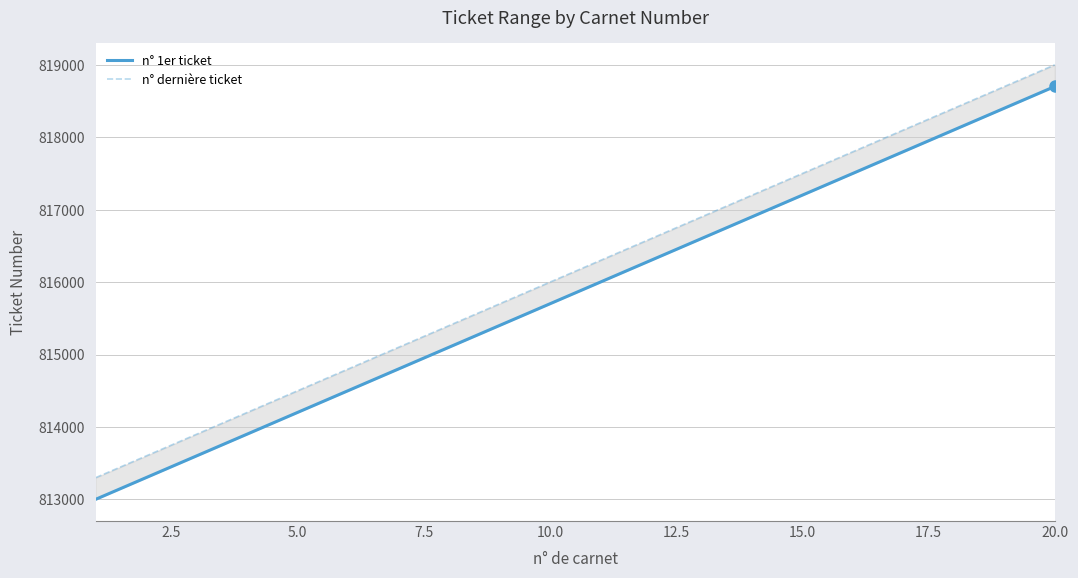

Is the value of n° 1er ticket at 9 greater than the value of n° dernière ticket at 0.0?

Yes